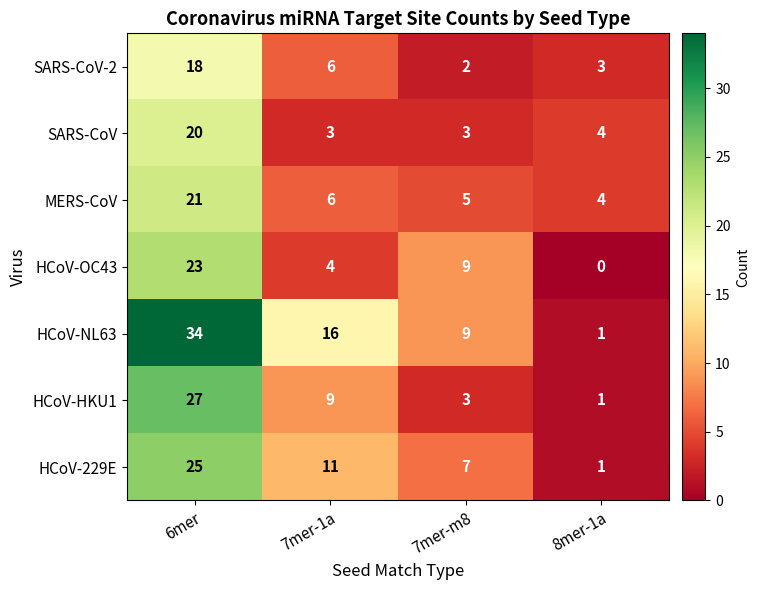

Read the HCoV-HKU1 value at 7mer-1a, to the nearest 5.

10